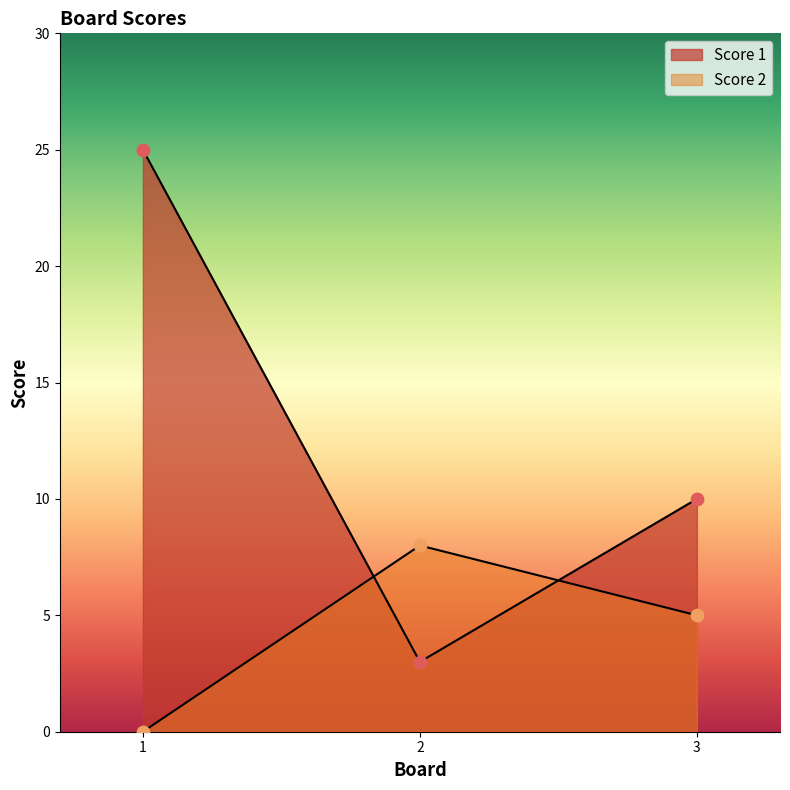

At how many categories does at least one series exceed 6?

3